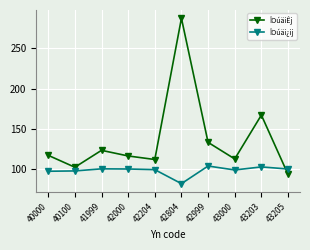

What is the approximate value of ÎOúäiÊj at 42999?

133.1